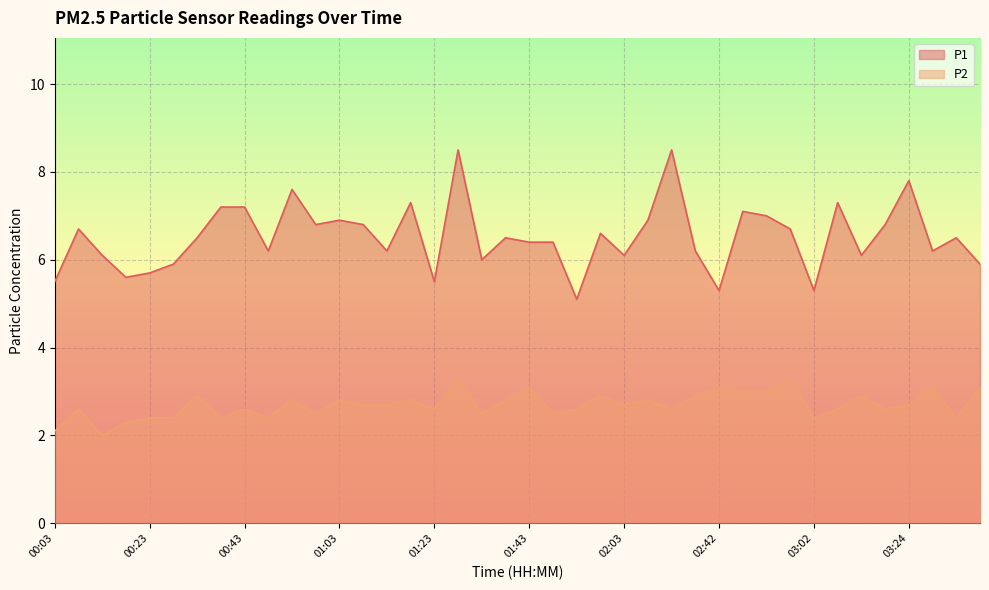

True or false: P1 and P2 intersect in this chart.

False